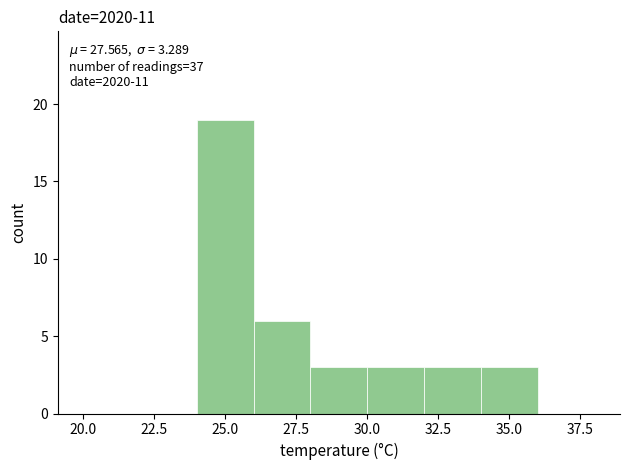

Over which range of the x-axis is the bar tallest?

24 to 26